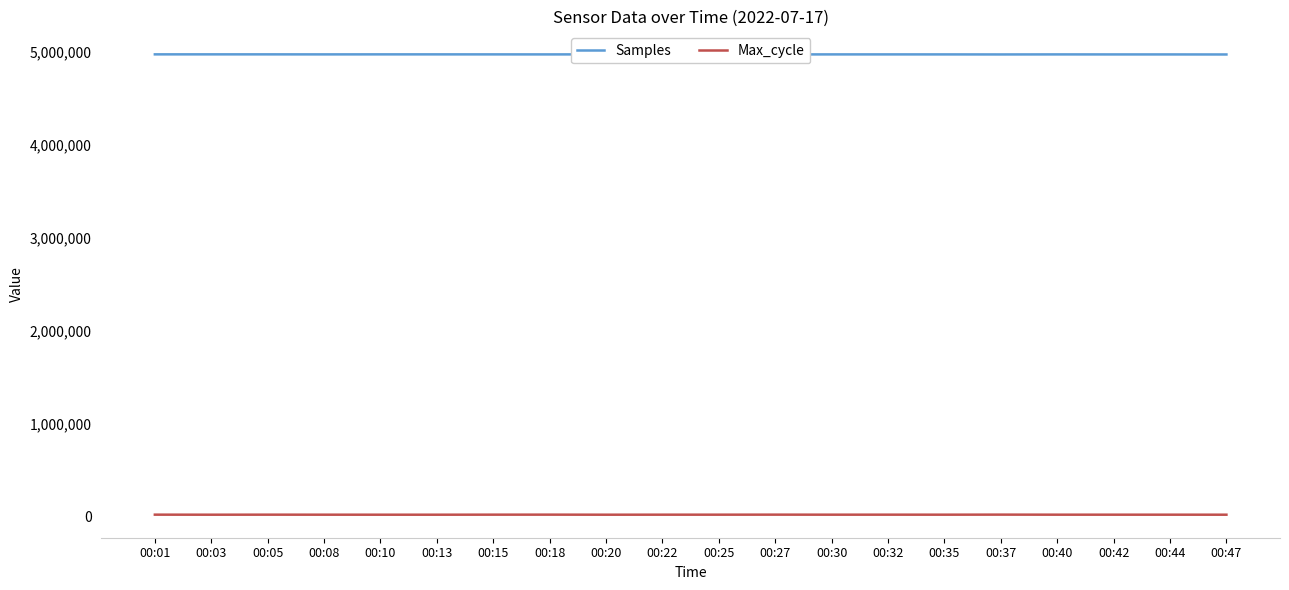

The value of Samples at 00:15 is 4974379. True or false?

True